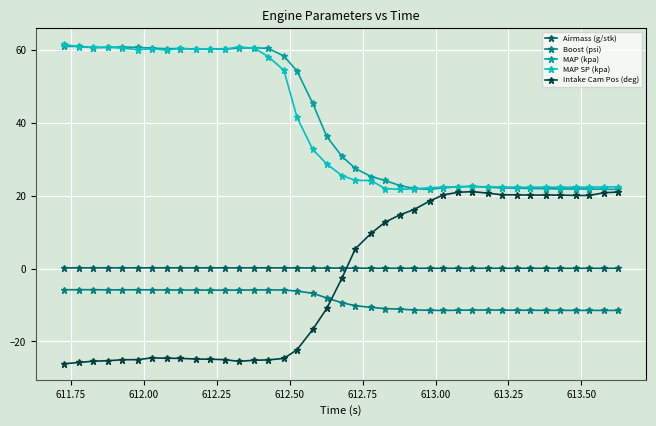

True or false: MAP (kpa) and Airmass (g/stk) cross at least once.

False